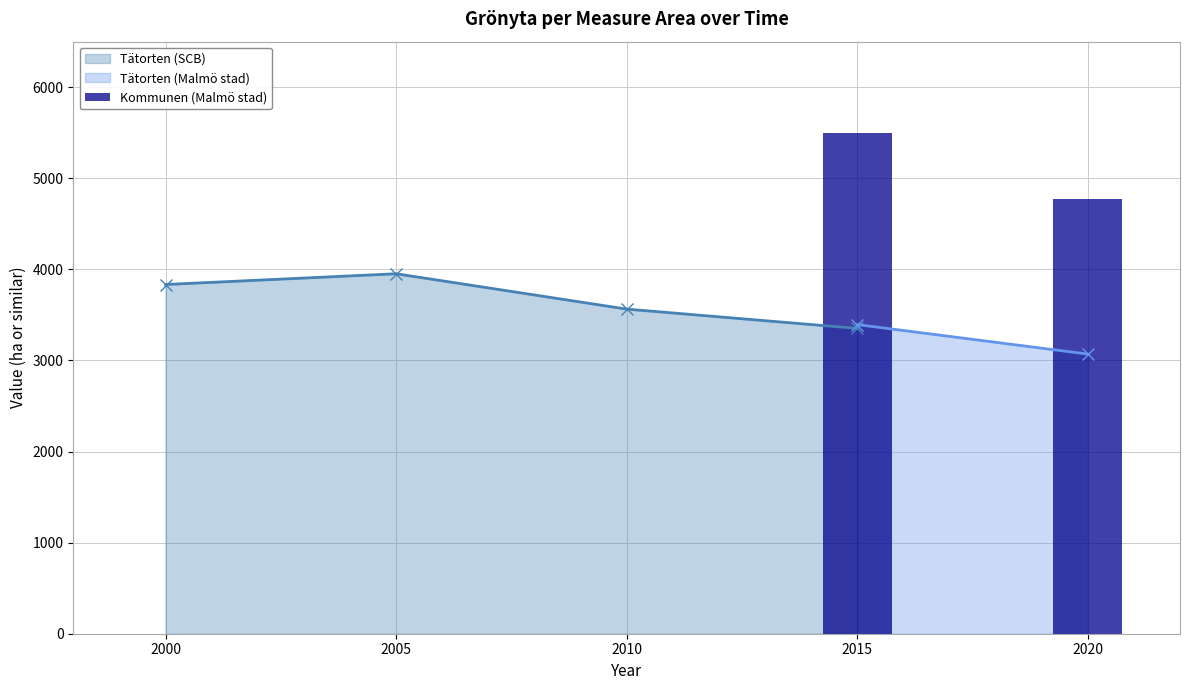

The value of Tätorten (SCB) at 2010 is 5286. True or false?

False